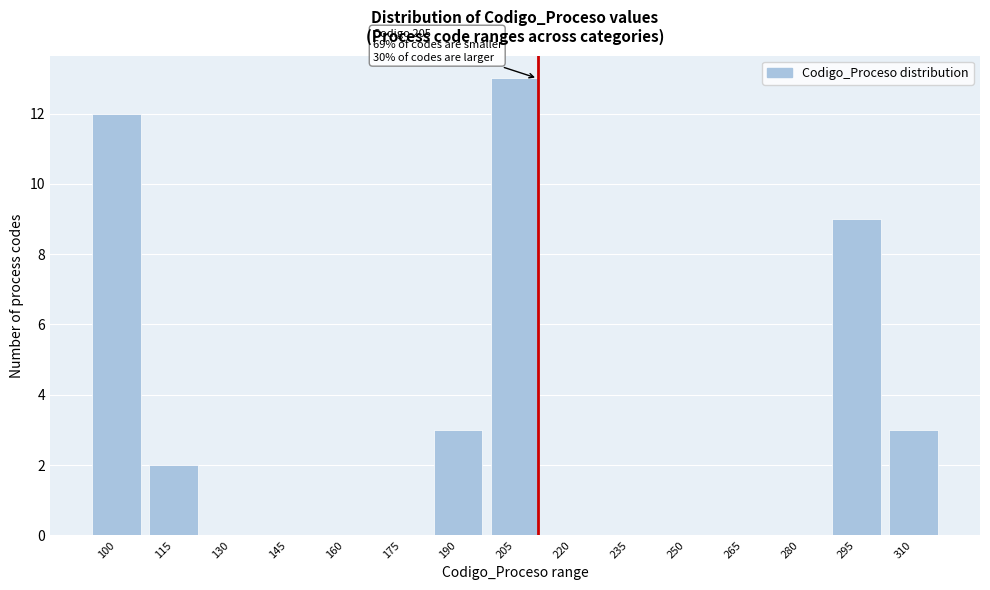

Reading left to right, transcribe all the data shown in this chart.

100=12	115=2	130=0	145=0	160=0	175=0	190=3	205=13	220=0	235=0	250=0	265=0	280=0	295=9	310=3